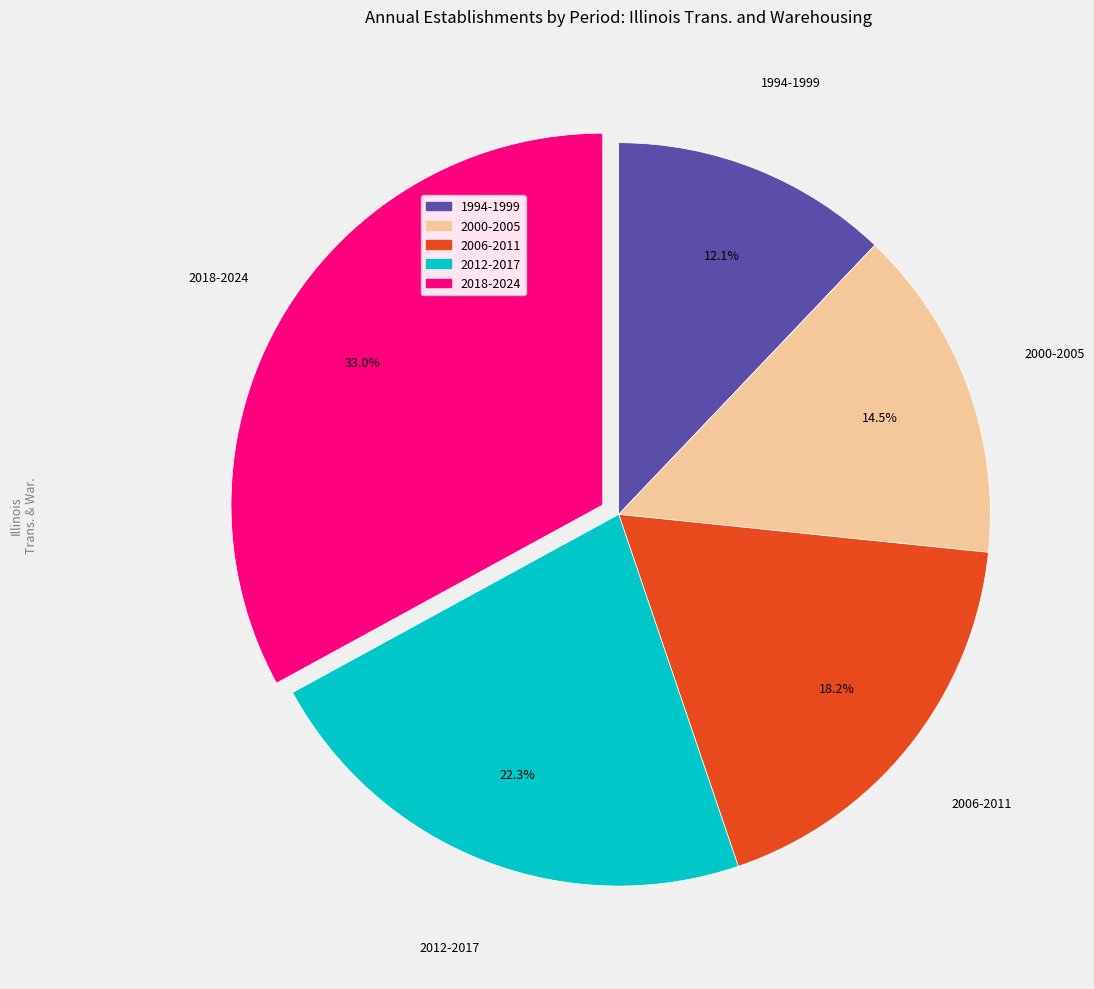

How many slices are in this pie chart?

5